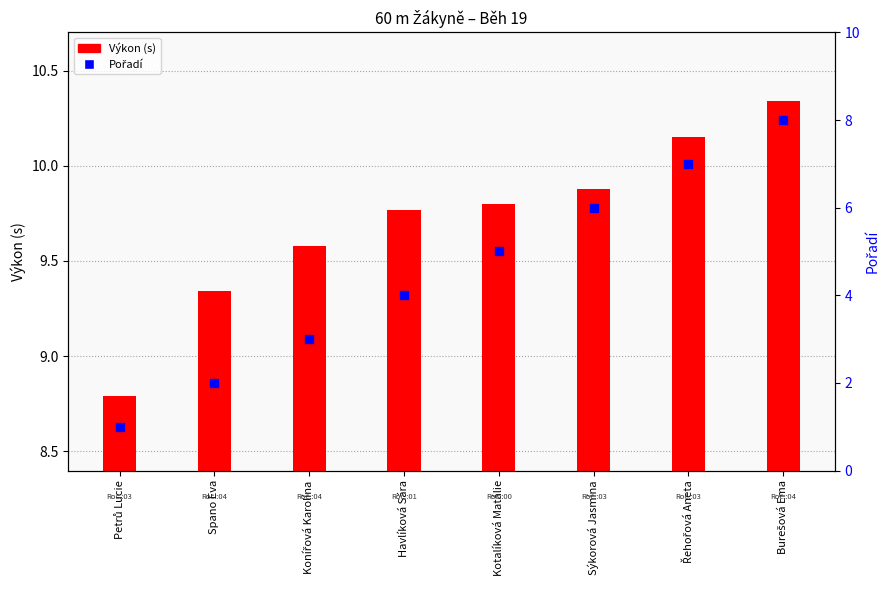

Which series has the widest spread of Y values?

Pořadí